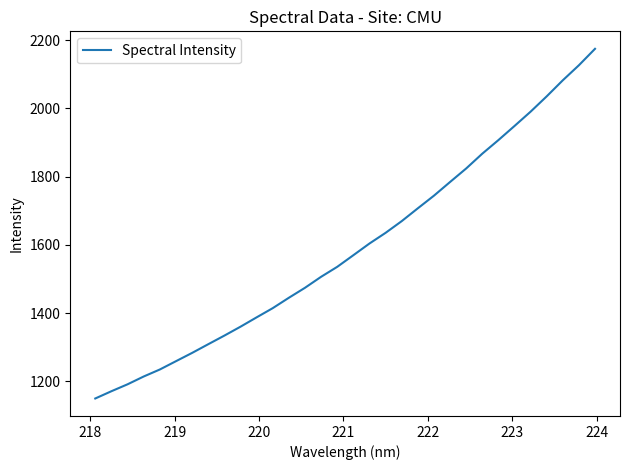

What is the smallest value displayed?

1150.1